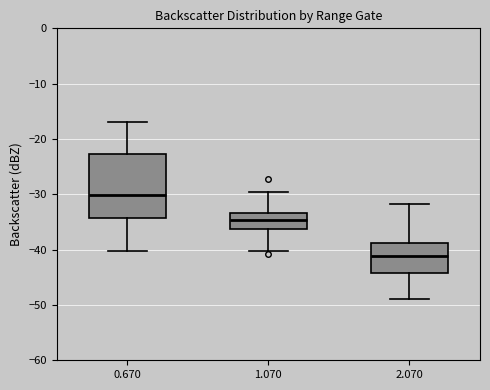

Comparing the boxes themselves (not the whiskers), which one is the tallest?

0.670